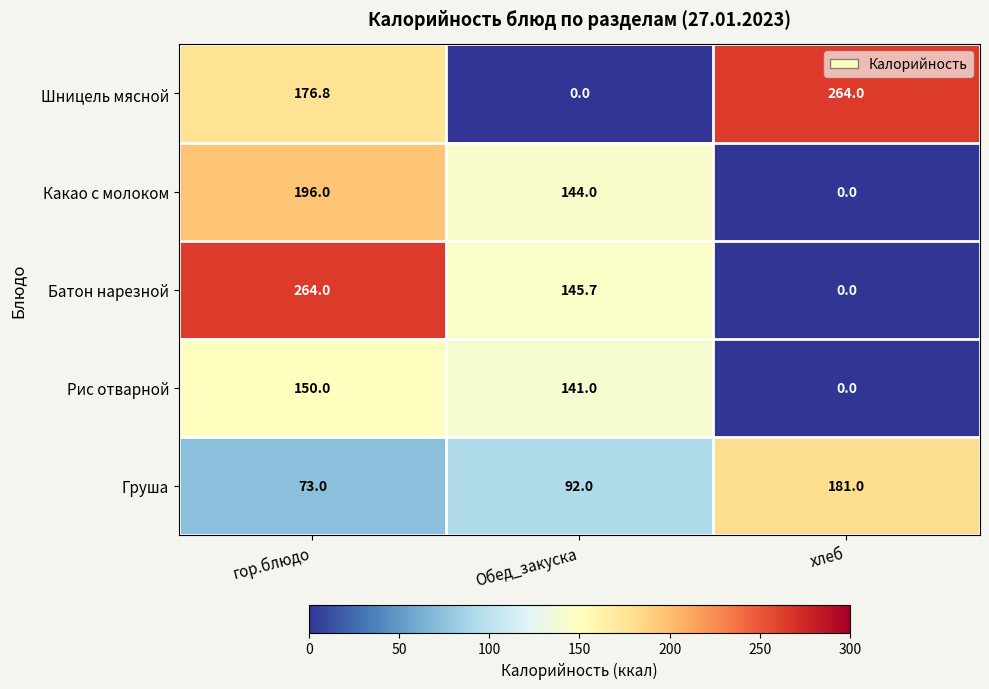

What is the sum of the Шницель мясной values at гор.блюдо and Обед_закуска?

176.8